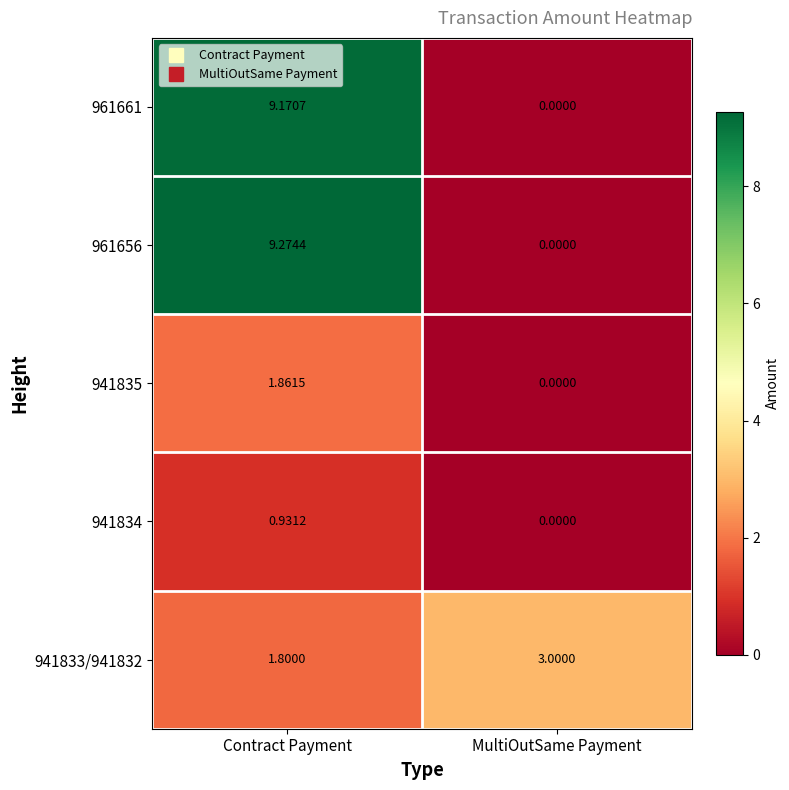

What is the spread (max minus min) of values at Contract Payment?

8.3